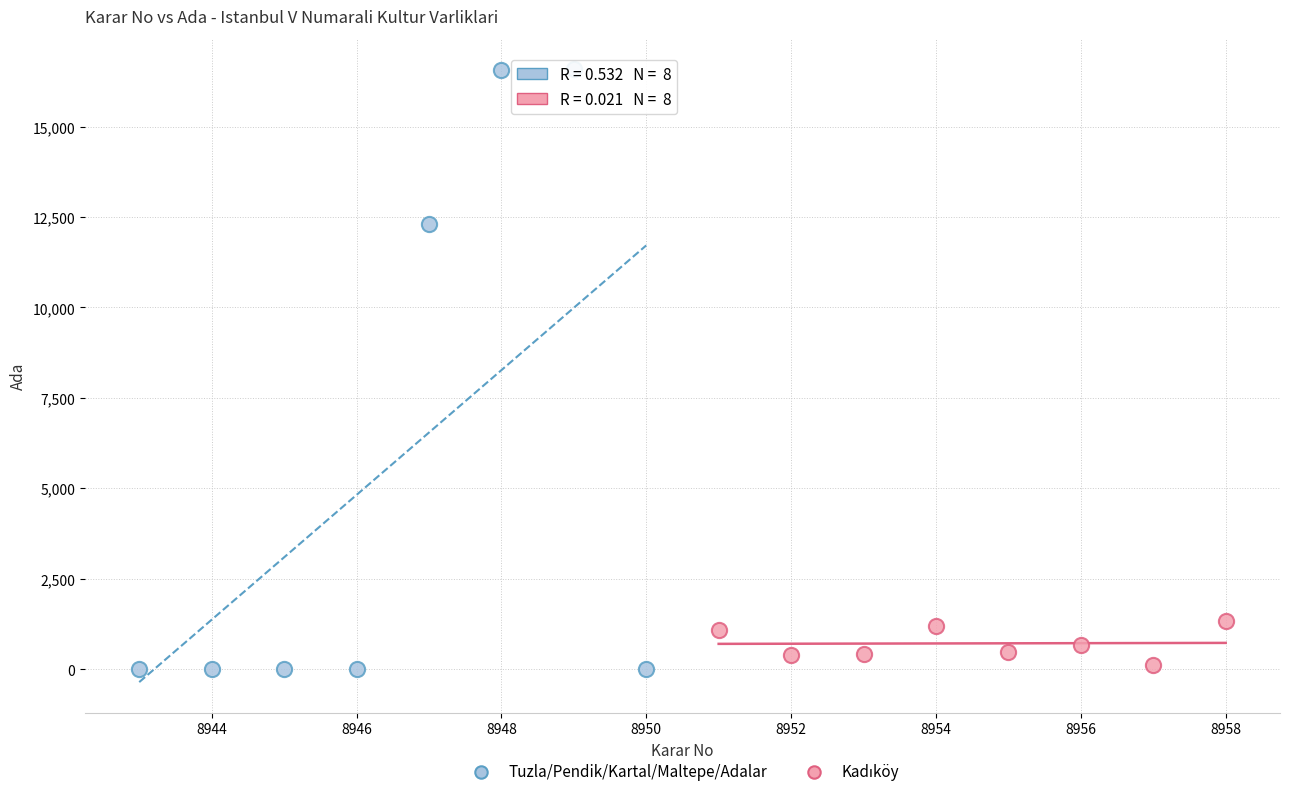

Which series contains the highest Y value?

Tuzla/Pendik/Kartal/Maltepe/Adalar